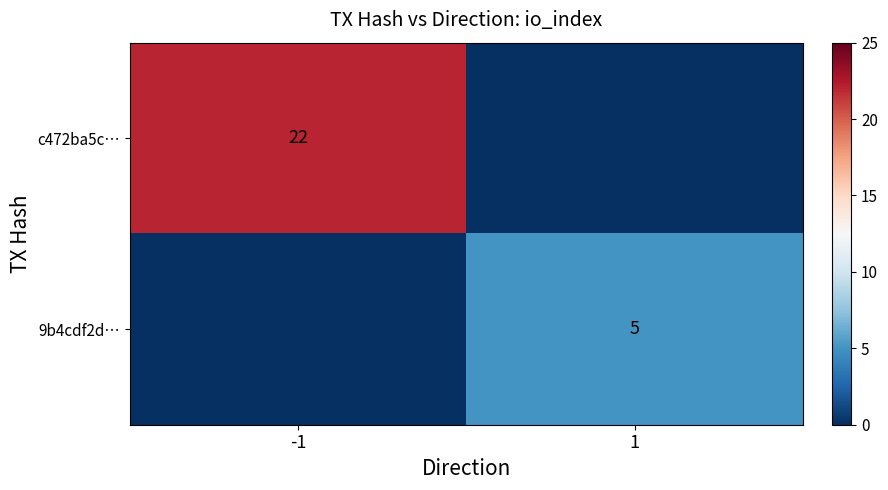

How many series are shown in this chart?

2